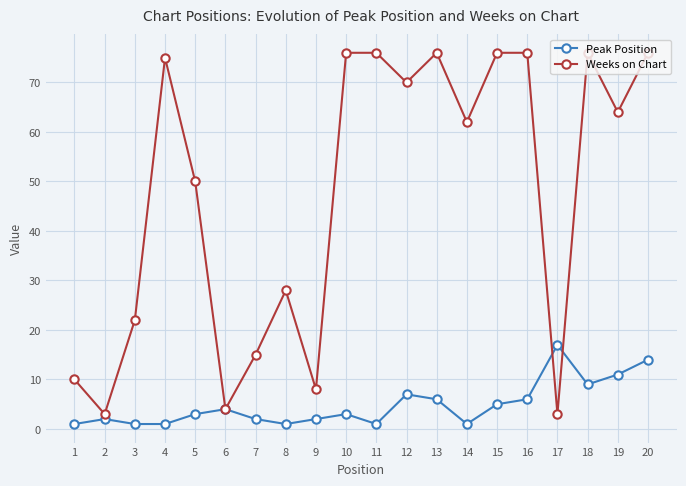

Which series has the largest total across all categories?

Weeks on Chart